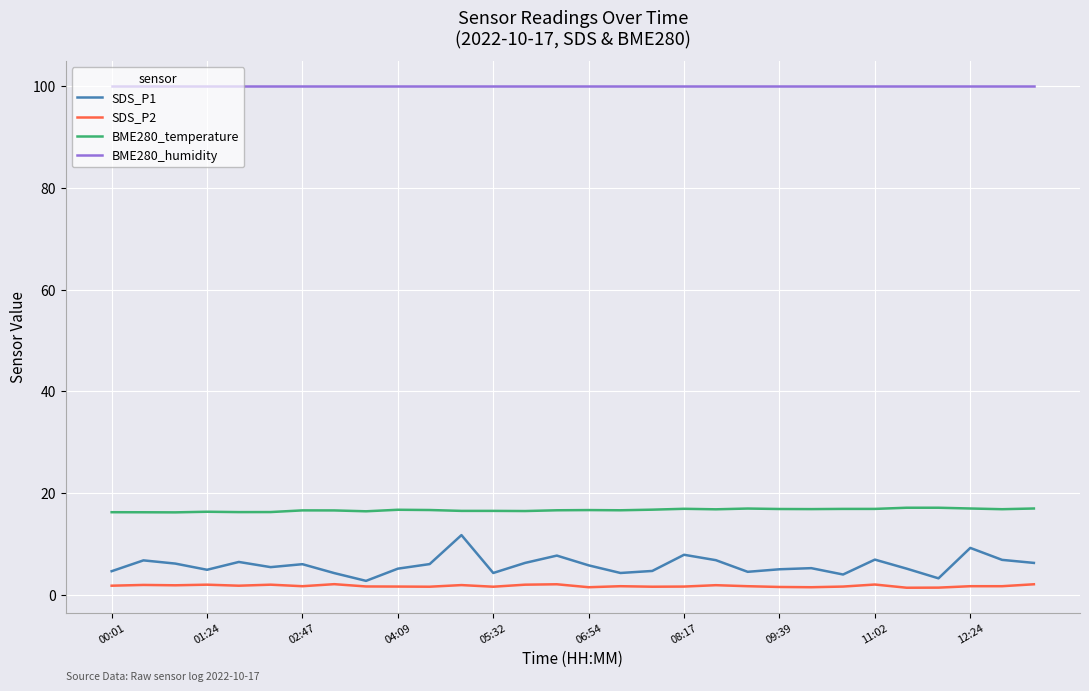

Which series has the largest range (max minus min)?

SDS_P1